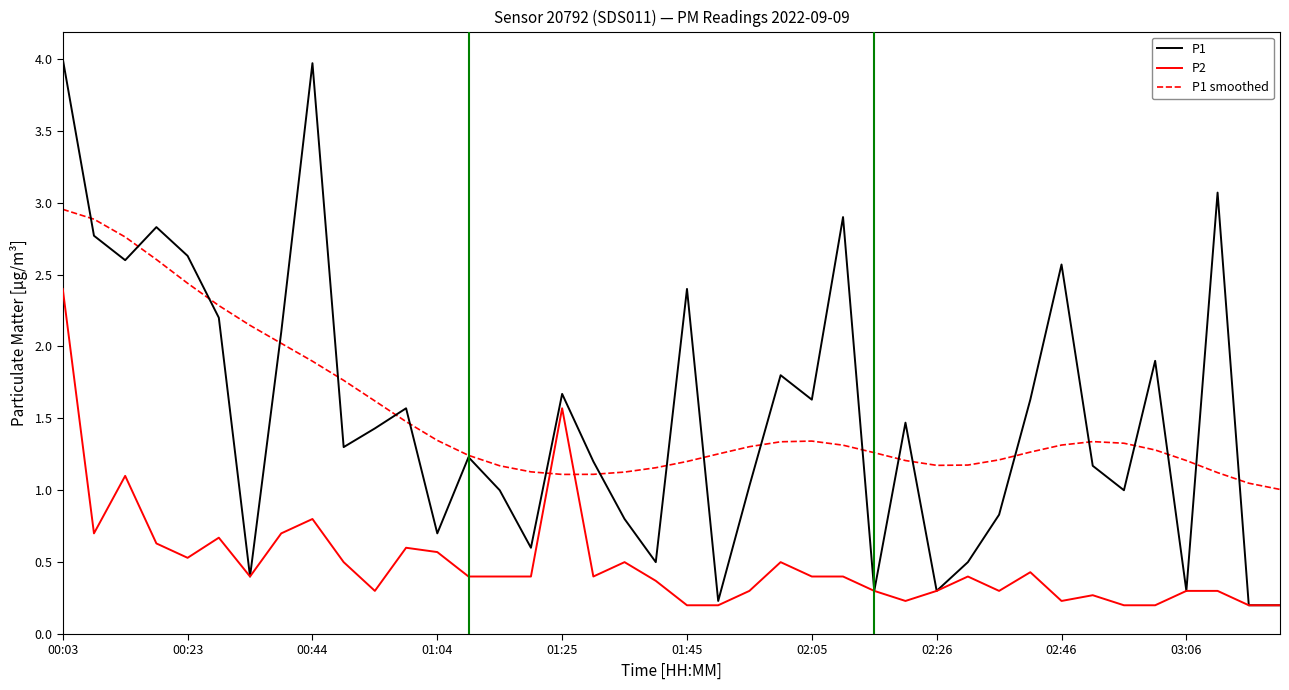

Rank the series by their maximum value, from highest to lowest.

P1, P1 smoothed, P2